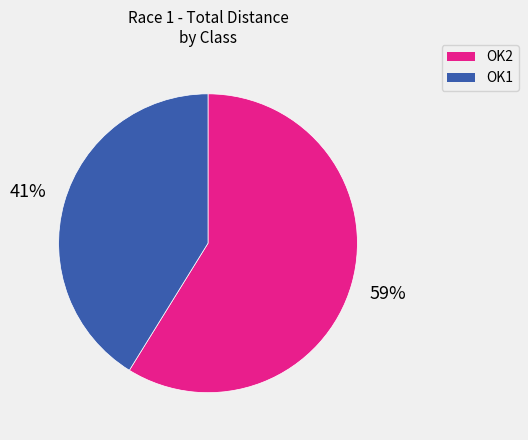

Does any single category account for the majority?

Yes